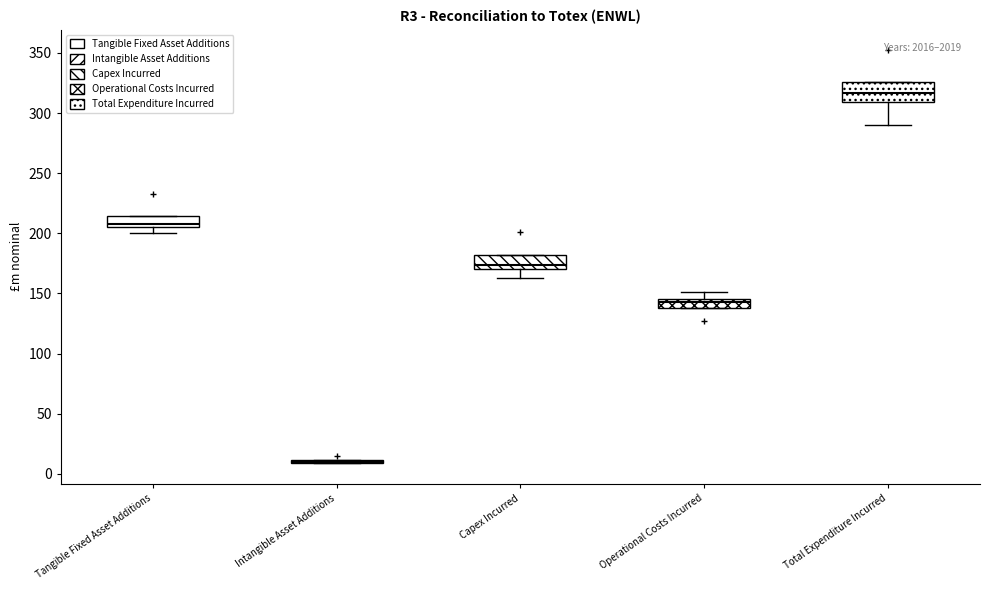

Where is the upper edge of the box for Total Expenditure Incurred on the y-axis? The values are not printed on the chart, so give them approximately, as read against the axis.

325